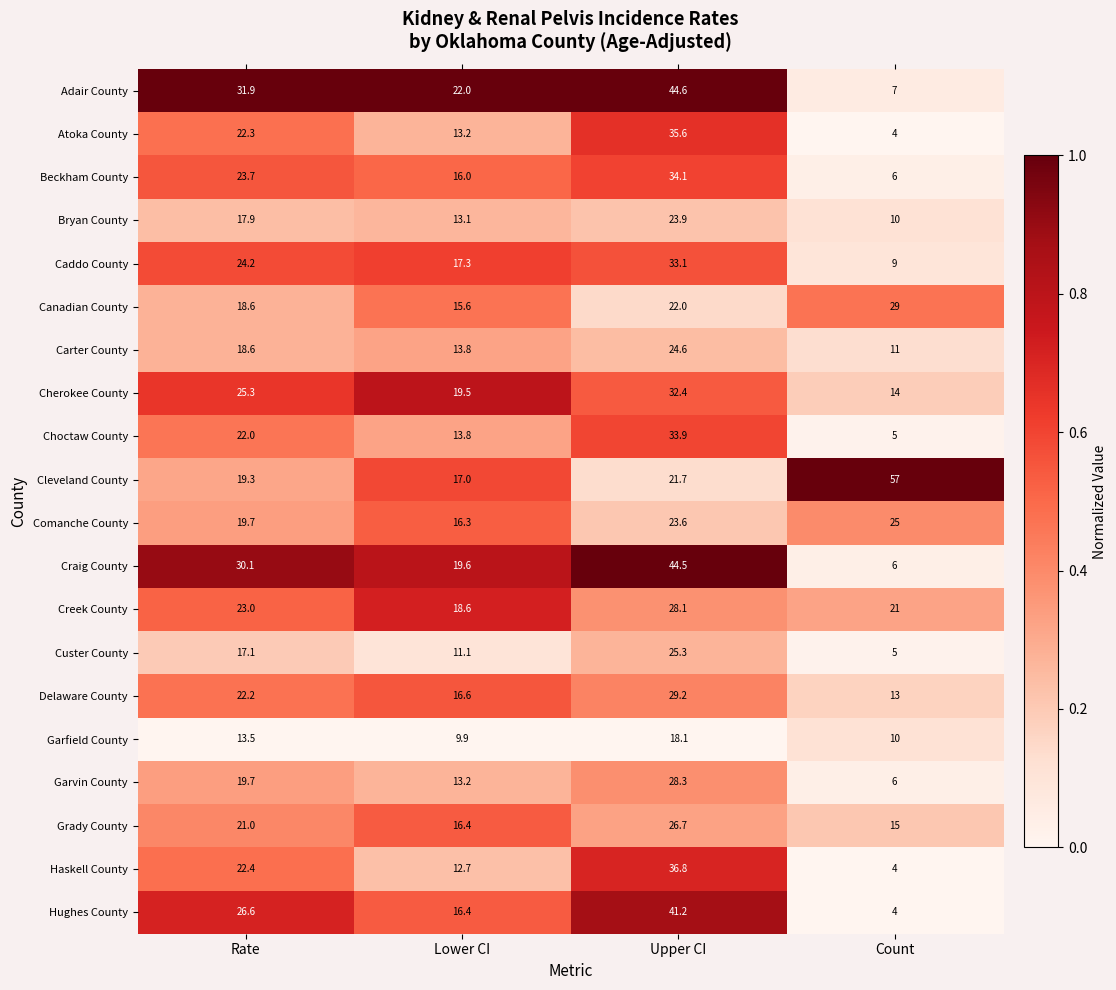

What is the total value across all series at Rate?

439.1